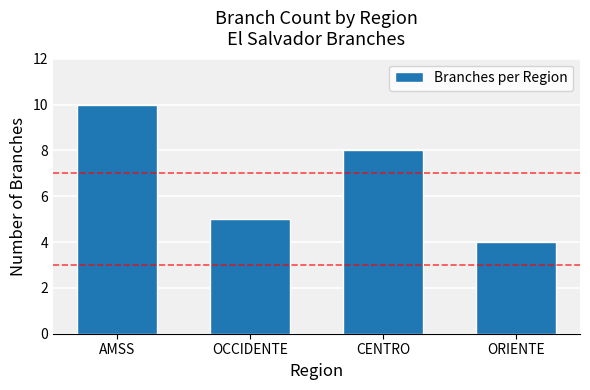

Approximately how many times larger is the value at AMSS compared to ORIENTE?

2.5